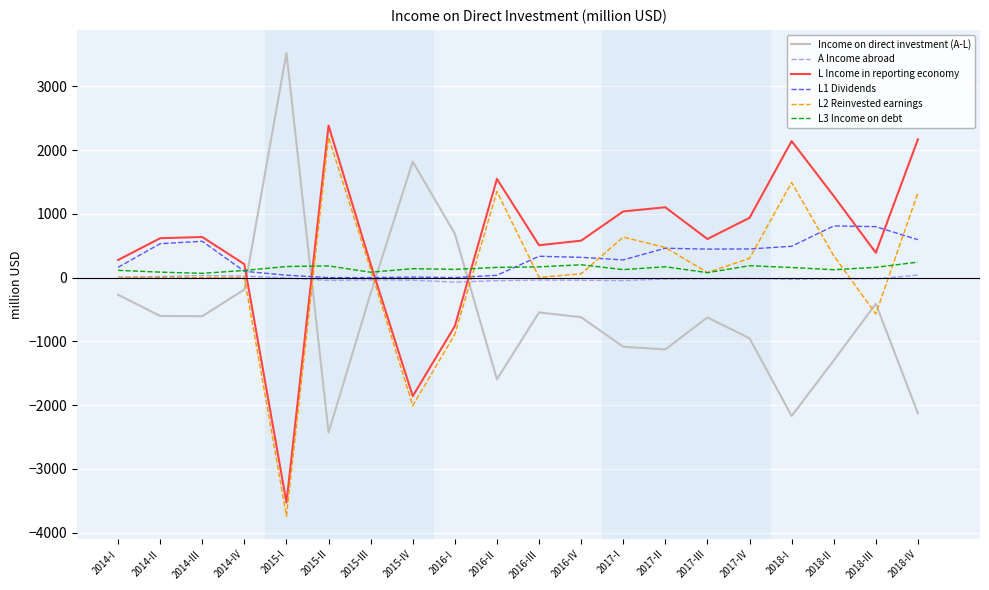

At which category does the chart reach its peak across all series?

2015-I